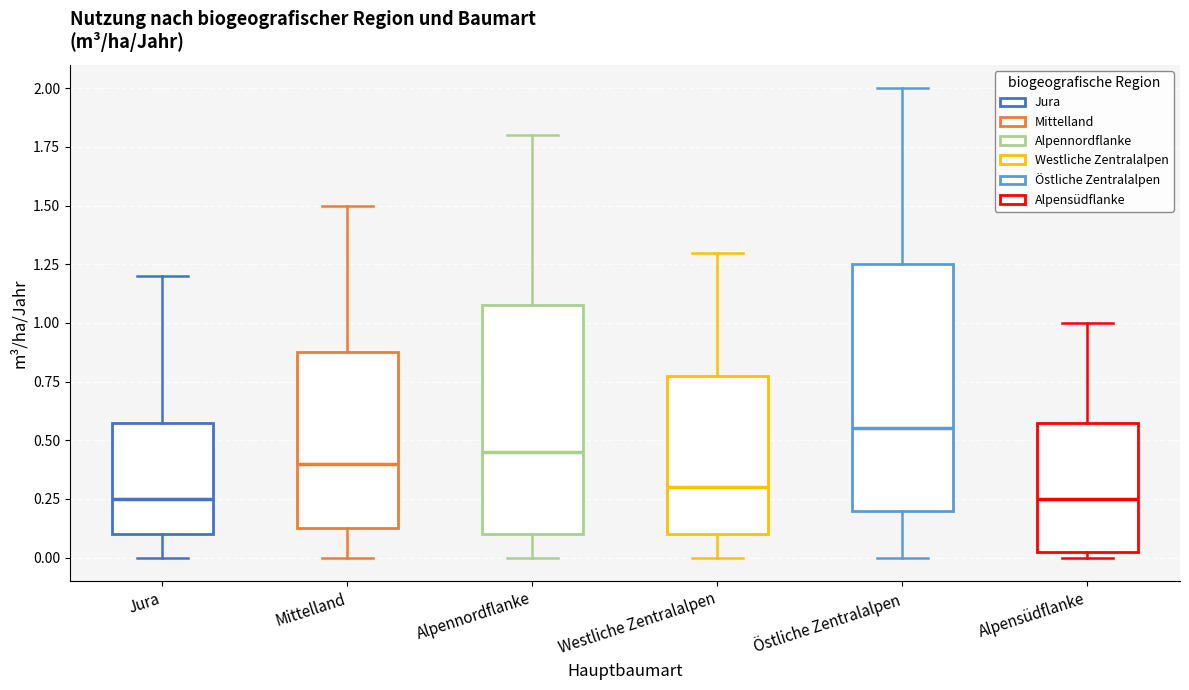

Reading left to right, read every box against the y-axis: the position of its median line, the range the box covers, and the ends of its whiskers. The values are not printed on the chart, so give them approximately, as read against the axis.

Jura: median 0.25, box 0.10 to 0.60, whiskers 0.00 to 1.20
Mittelland: median 0.40, box 0.15 to 0.90, whiskers 0.00 to 1.50
Alpennordflanke: median 0.45, box 0.10 to 1.10, whiskers 0.00 to 1.80
Westliche Zentralalpen: median 0.30, box 0.10 to 0.80, whiskers 0.00 to 1.30
Östliche Zentralalpen: median 0.55, box 0.20 to 1.25, whiskers 0.00 to 2.00
Alpensüdflanke: median 0.25, box 0.05 to 0.60, whiskers 0.00 to 1.00